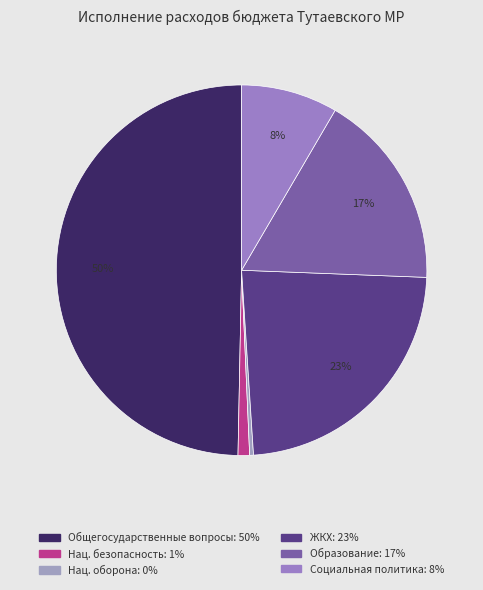

How many slices are in this pie chart?

6